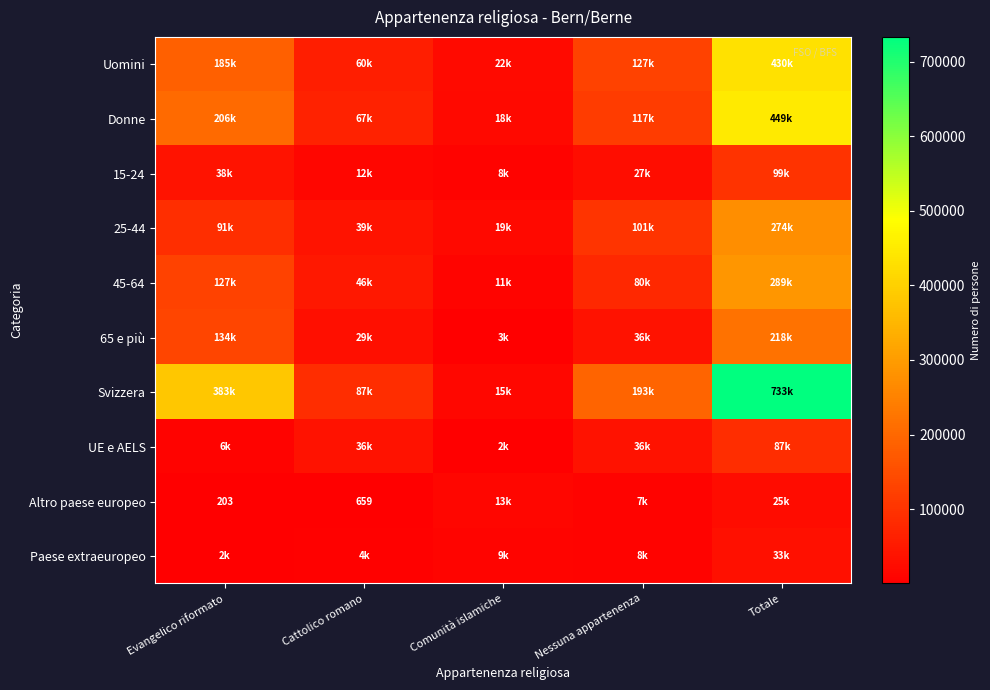

What is the difference between the 45-64 values at Nessuna appartenenza and Totale?

208828.4